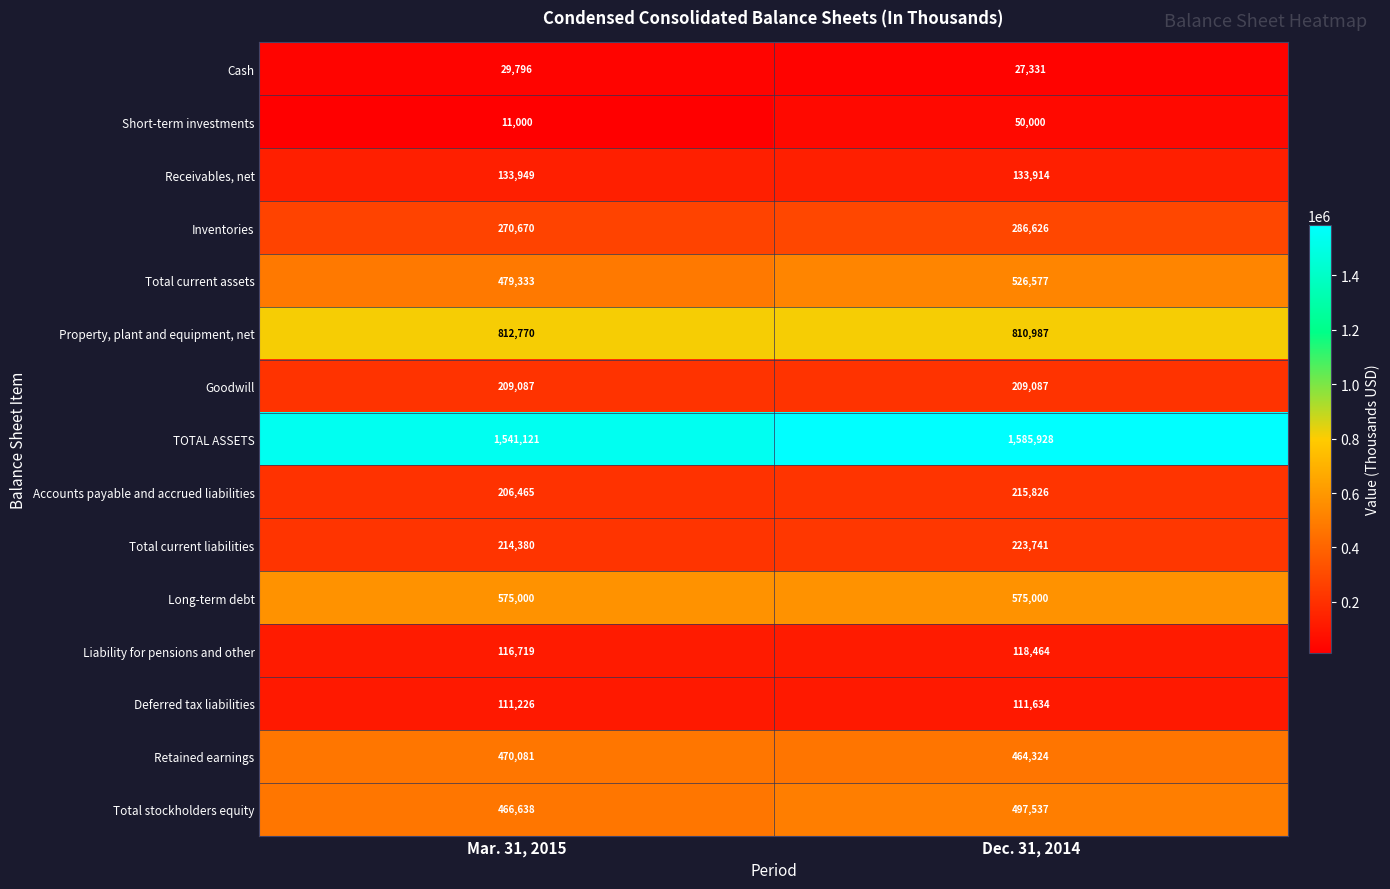

What is the smallest value displayed?

11000